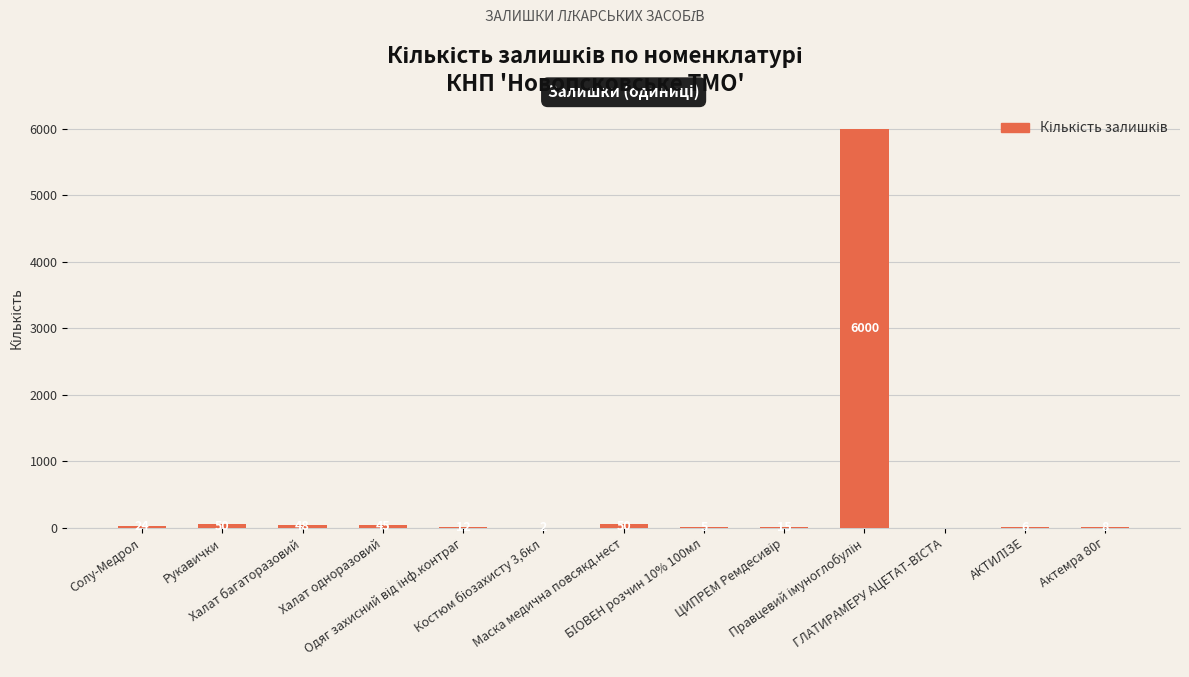

How many series are shown in this chart?

1